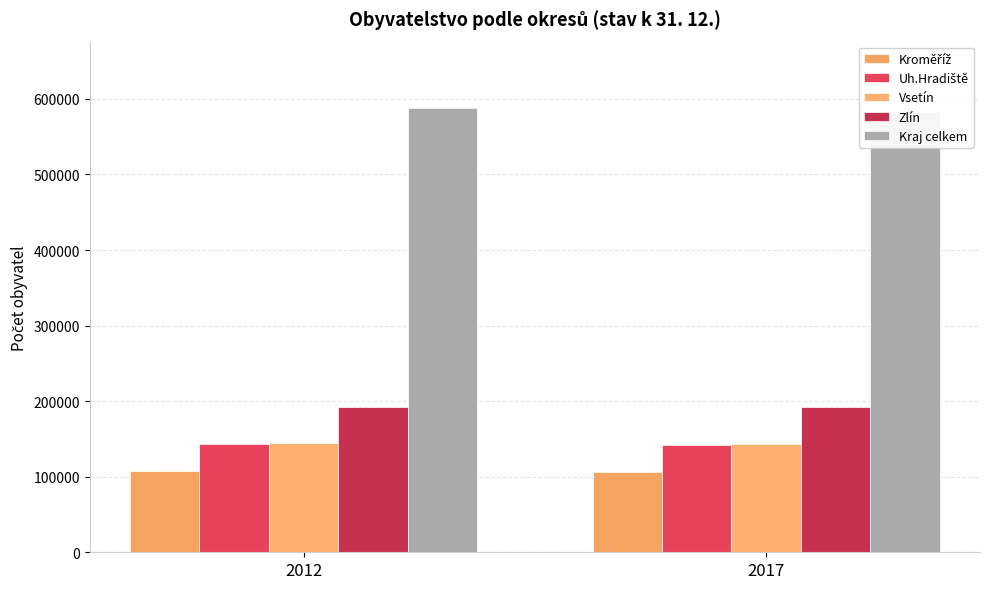

What is the difference between the maximum and minimum values in the Zlín series?

868